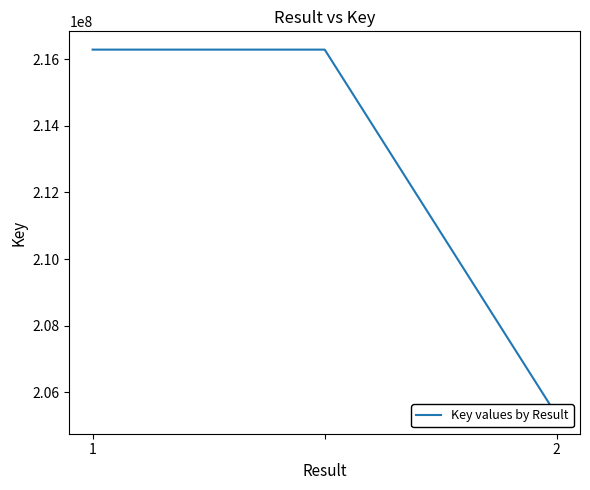

The value at 2 is 131805361. True or false?

False